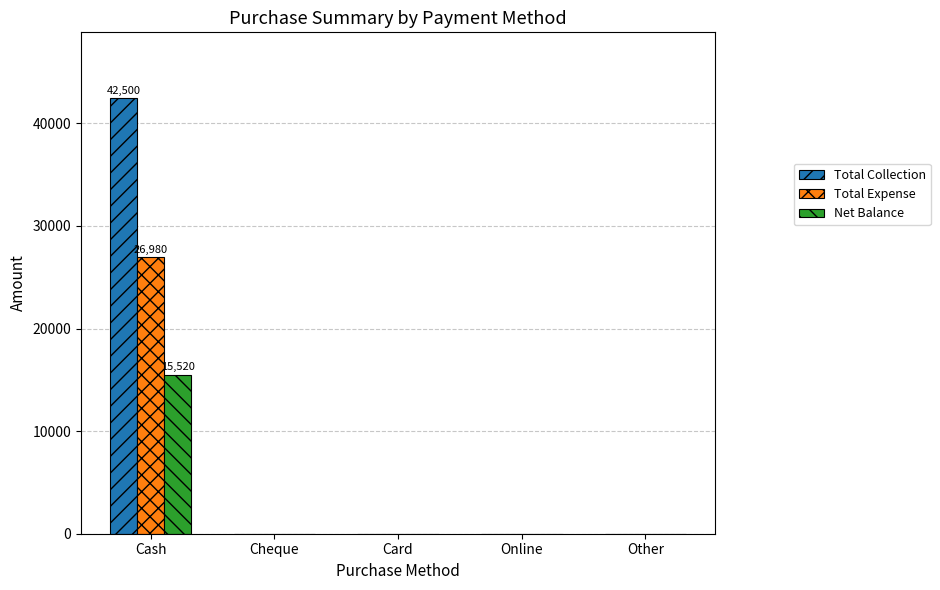

Are the bars grouped side by side (vs. stacked)?

Yes